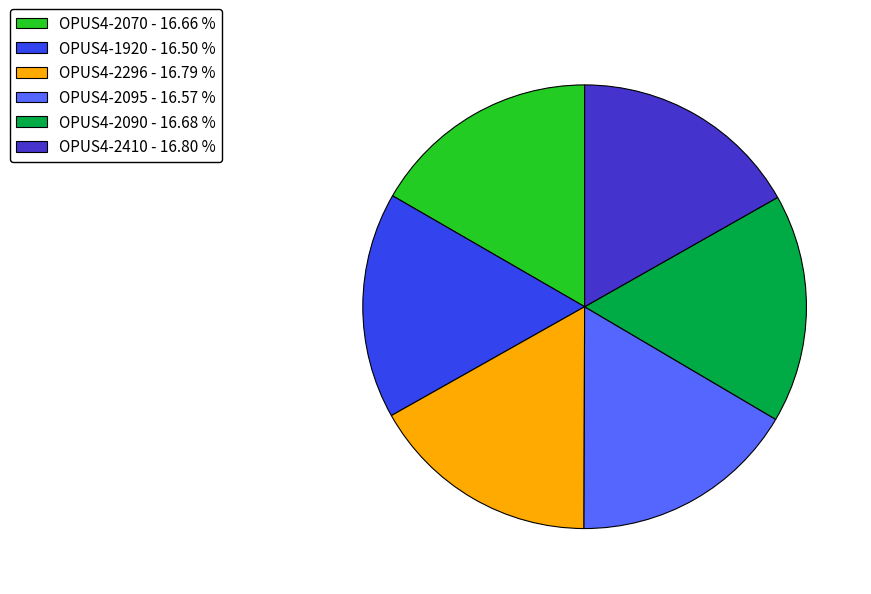

Is there any slice that represents more than half of the pie?

No